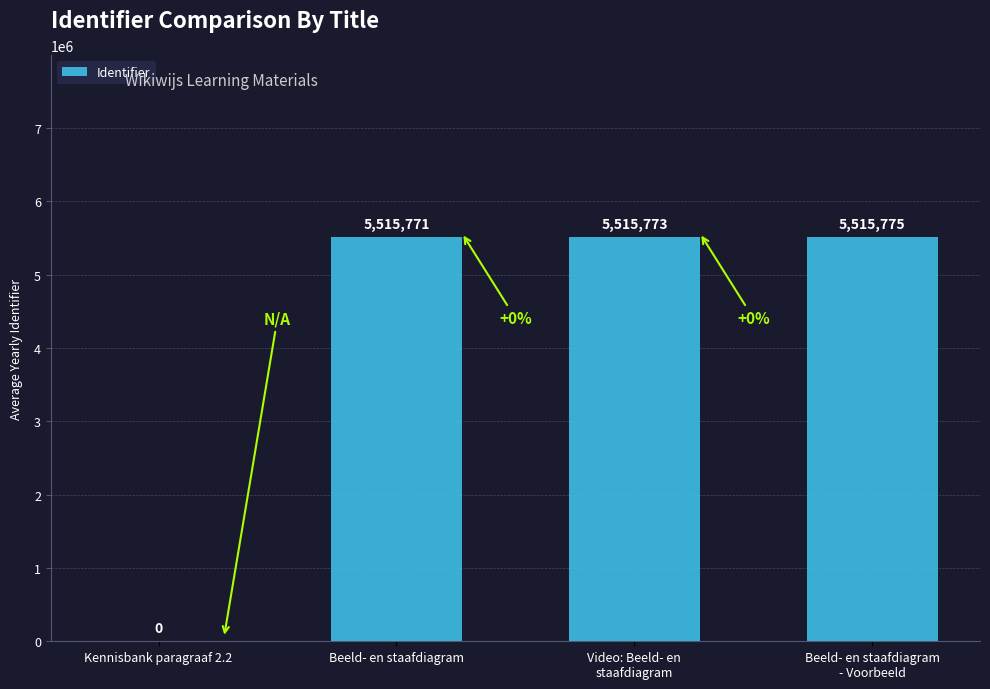

Reading left to right, transcribe all the data shown in this chart.

Kennisbank paragraaf 2.2=0	Beeld- en staafdiagram=5515771	Video: Beeld- en
staafdiagram=5515773	Beeld- en staafdiagram
- Voorbeeld=5515775